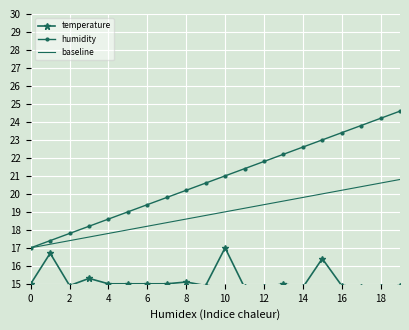

True or false: baseline has a value of 6.6 at 10.

False